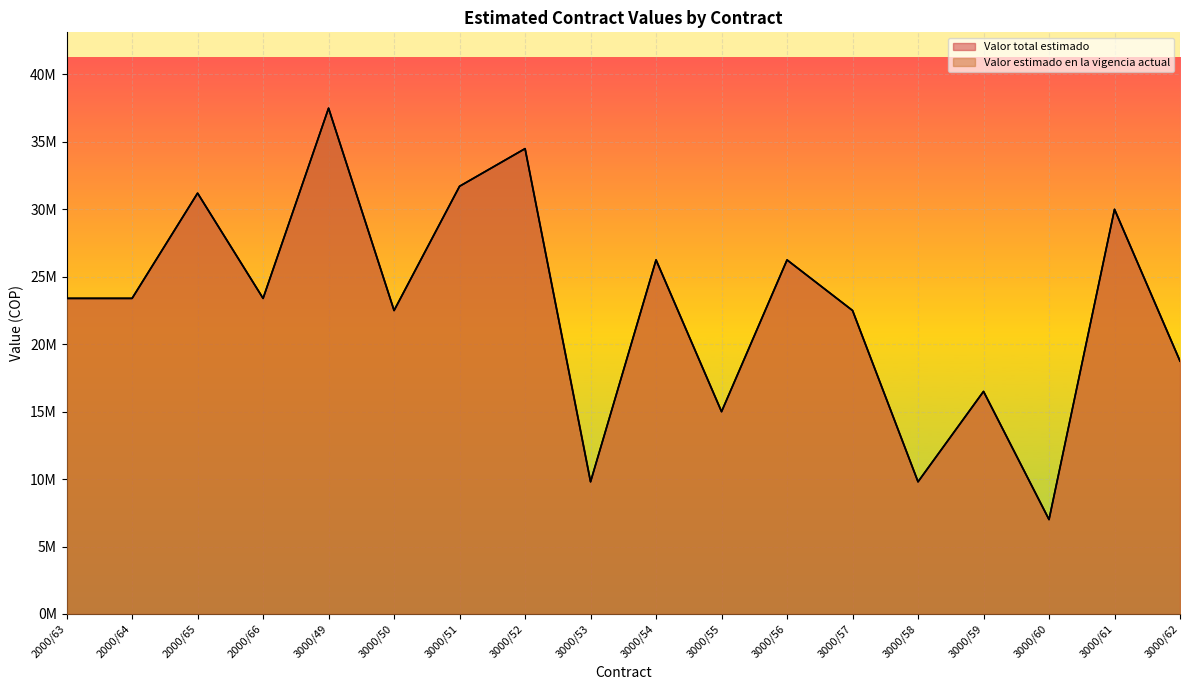

What is the difference between the second highest and second lowest values in the Valor estimado en la vigencia actual series?

24700000